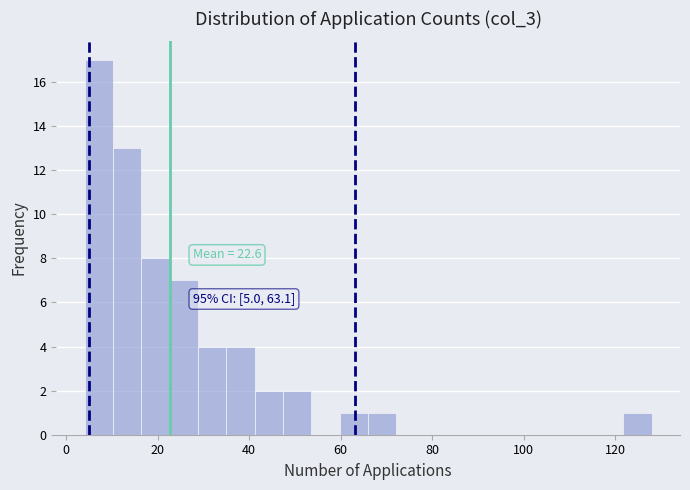

Around what value on the x-axis is the tallest bar? Give the approximate position of its centre, as read against the axis.

8